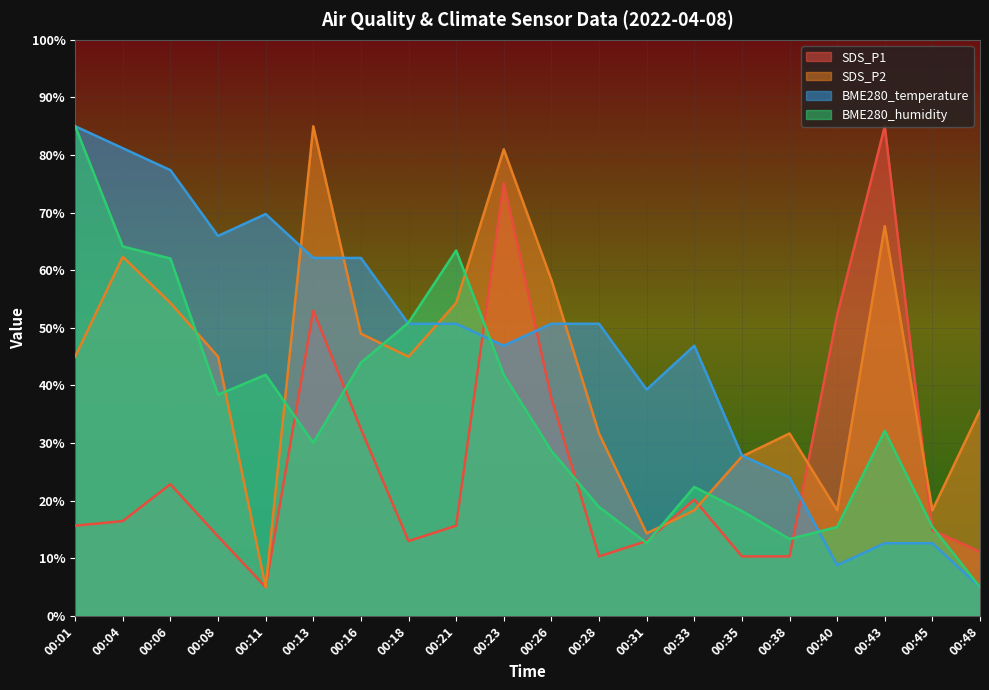

What is the difference between the maximum and minimum values in the BME280_humidity series?

80.0